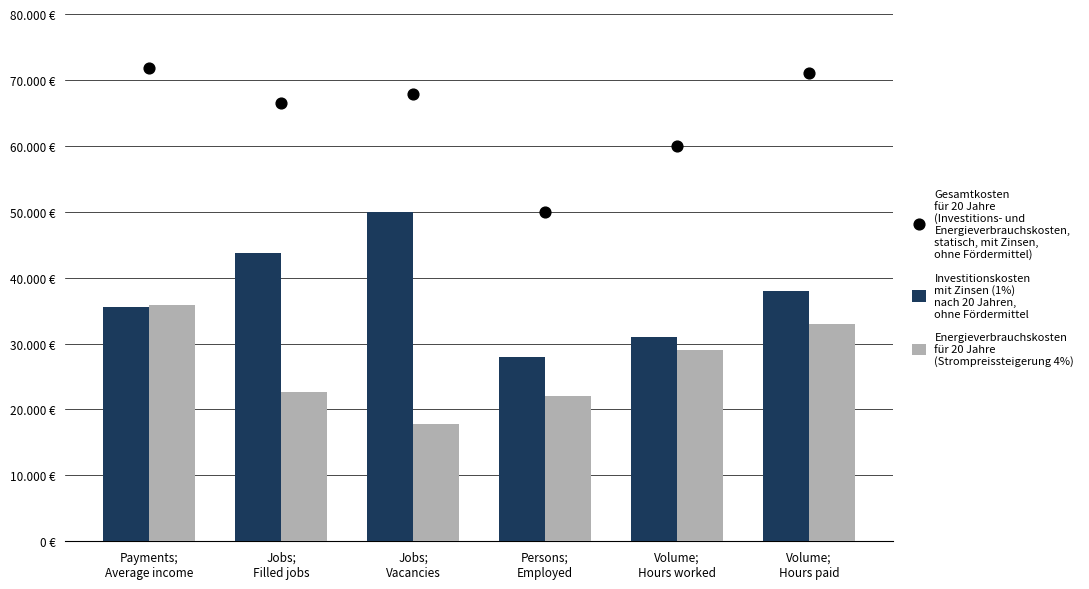

At how many categories does at least one series exceed 44079?

6